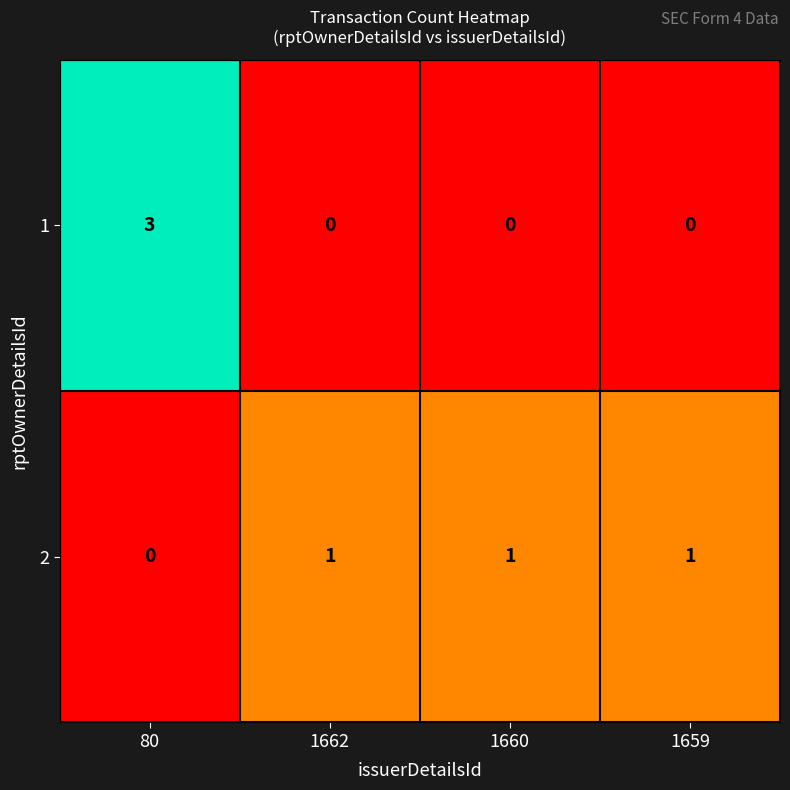

What is the difference between the maximum and minimum values in the 1 series?

3